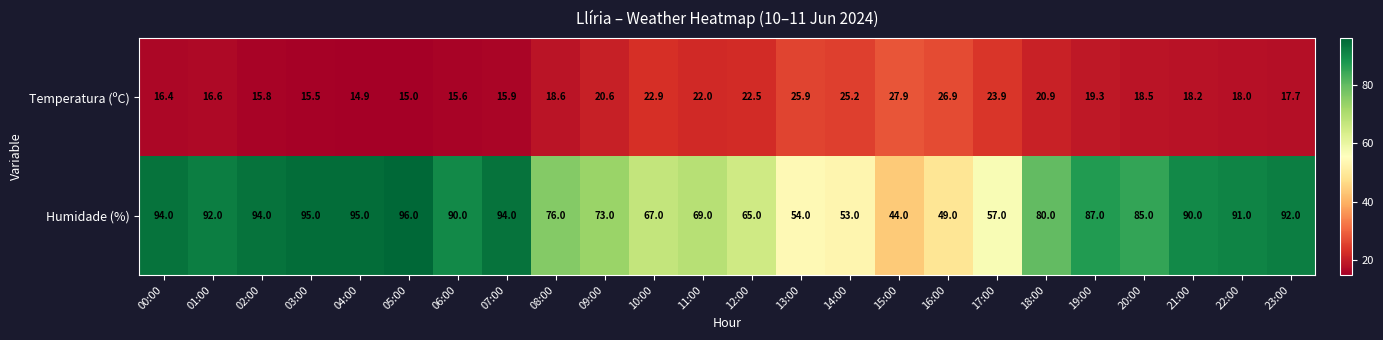

Which series has the widest spread of values?

Humidade (%)